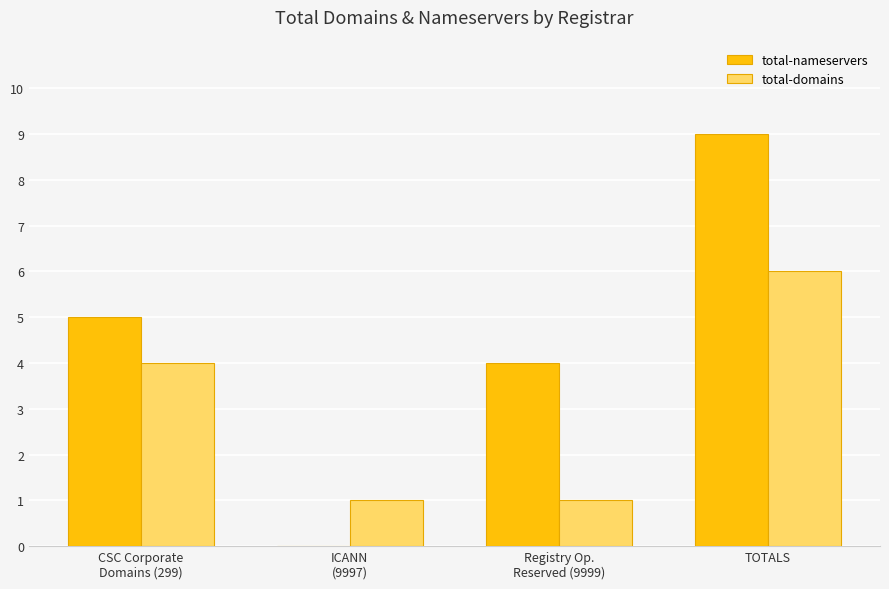

How many groups of bars are there?

4